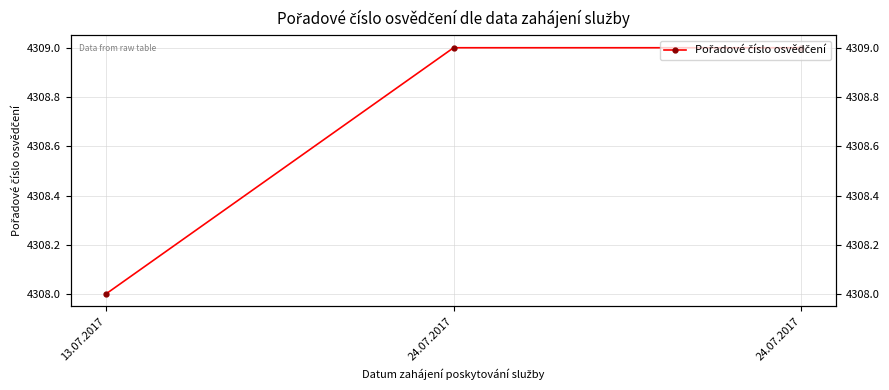

Reading left to right, transcribe all the data shown in this chart.

4308	4309	4309